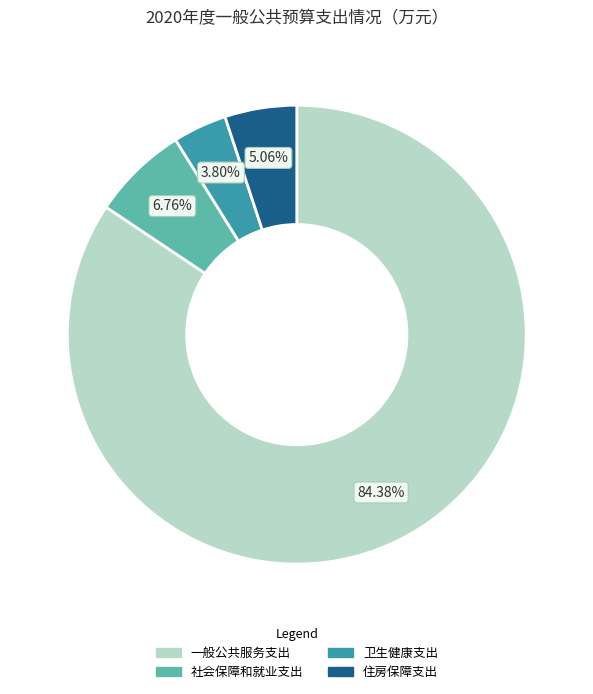

To the nearest percent, what is the combined percentage of 卫生健康支出 and 社会保障和就业支出?

11%